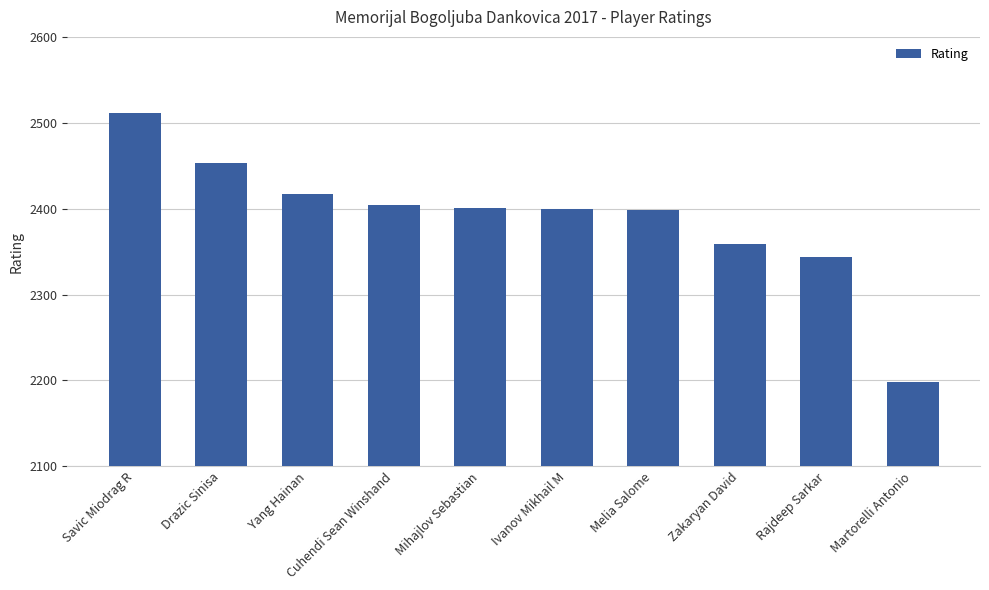

Which category has the lowest value across all series?

Martorelli Antonio